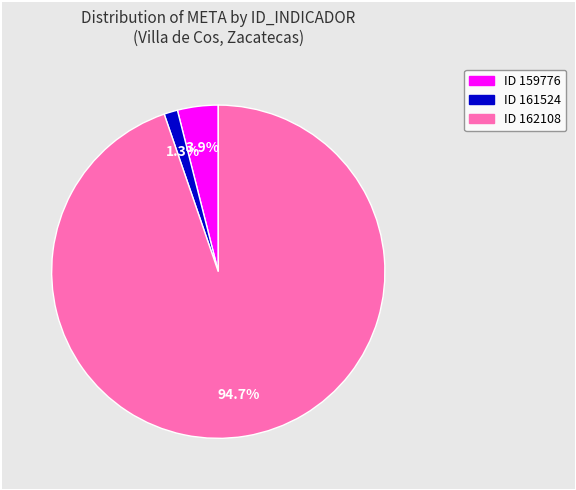

Is there a majority slice in this chart?

Yes